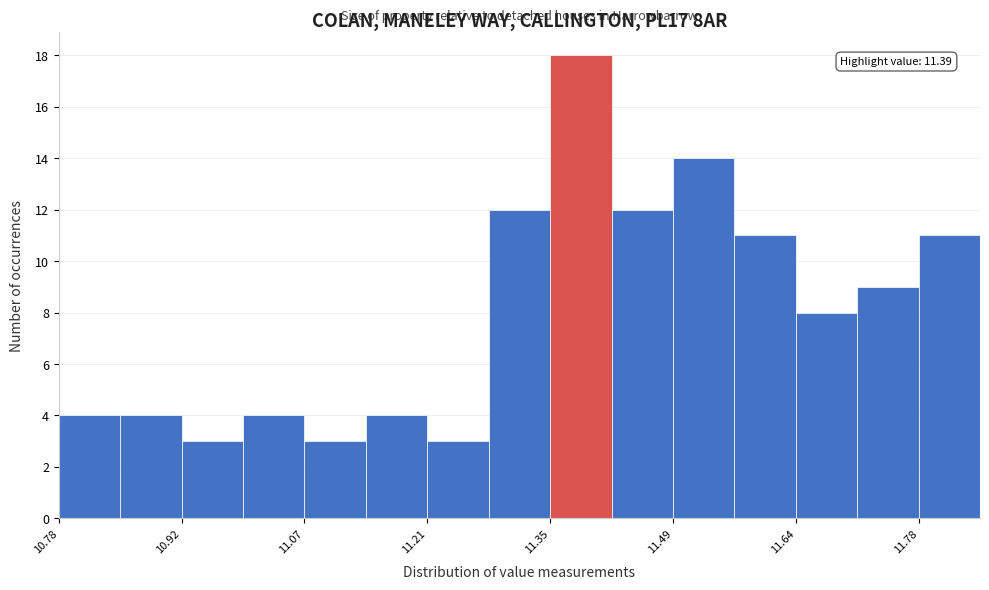

Around what value on the x-axis is the tallest bar? Give the approximate position of its centre, as read against the axis.

11.38